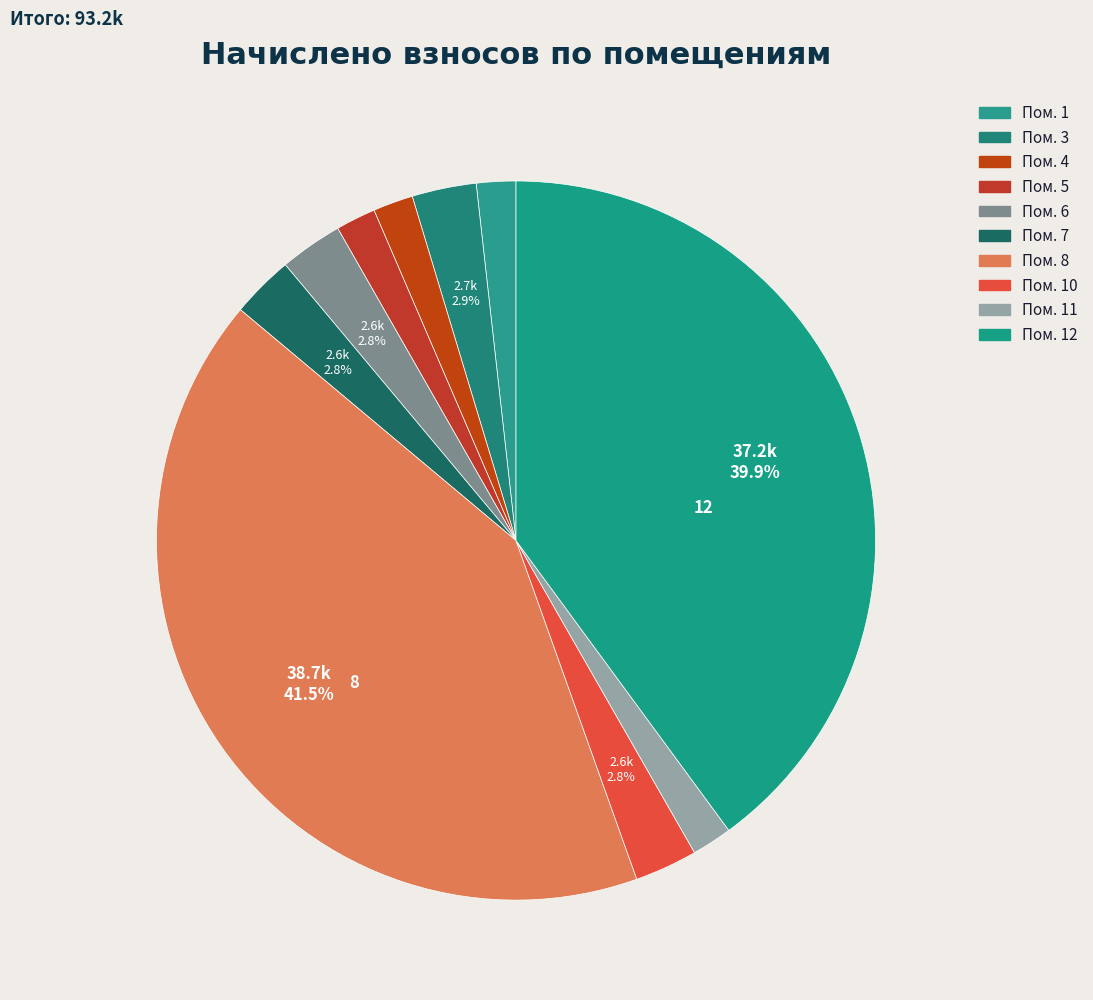

Which category has the smallest portion of the pie?

1